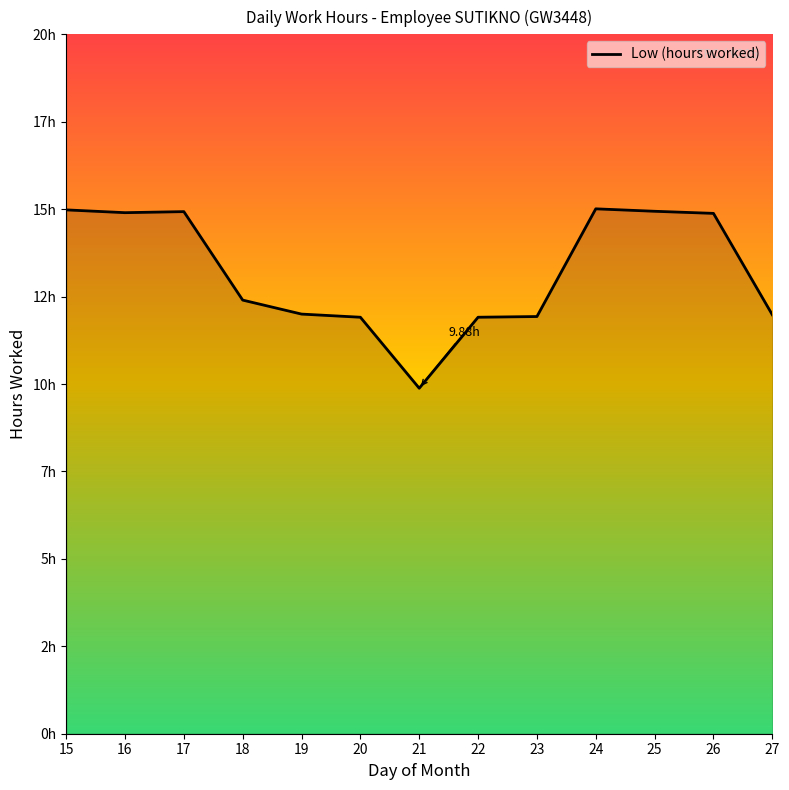

Does the chart have visible grid lines?

No